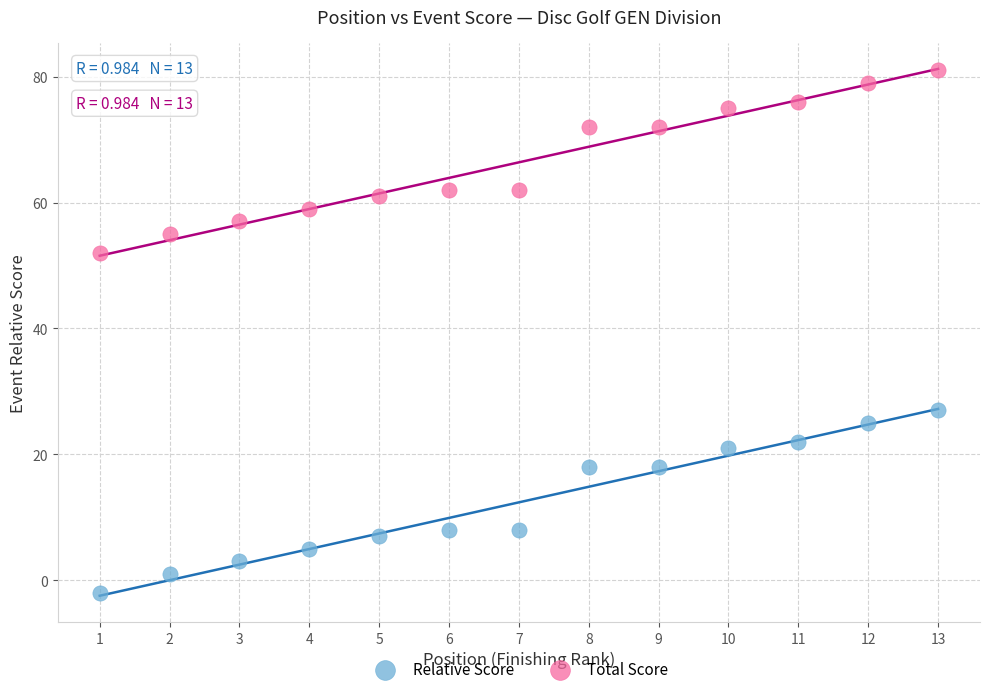

Which series reaches the maximum Y coordinate?

Total Score